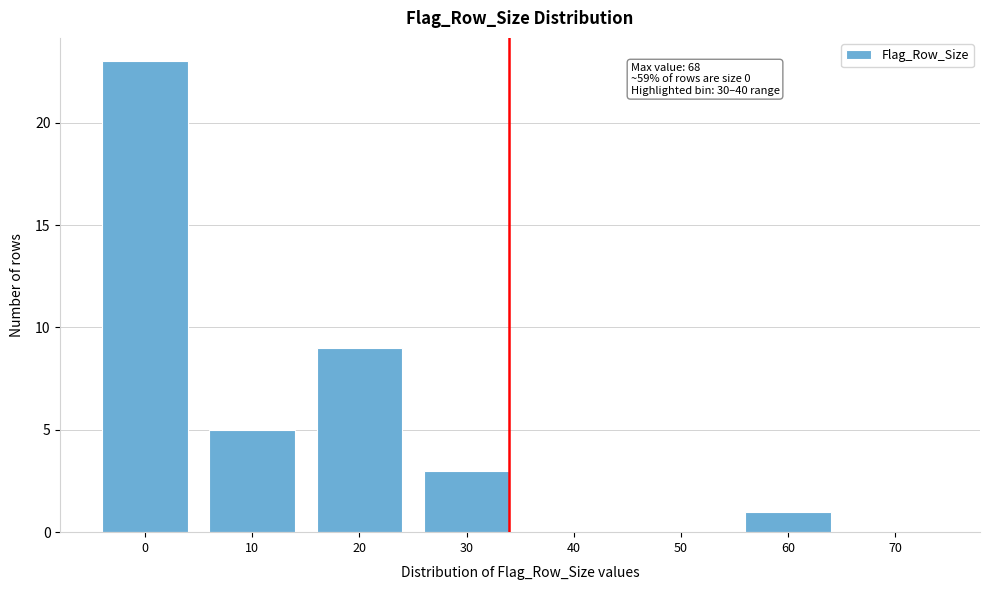

Reading left to right, extract all data points from this chart.

0=23	10=5	20=9	30=3	40=0	50=0	60=1	70=0